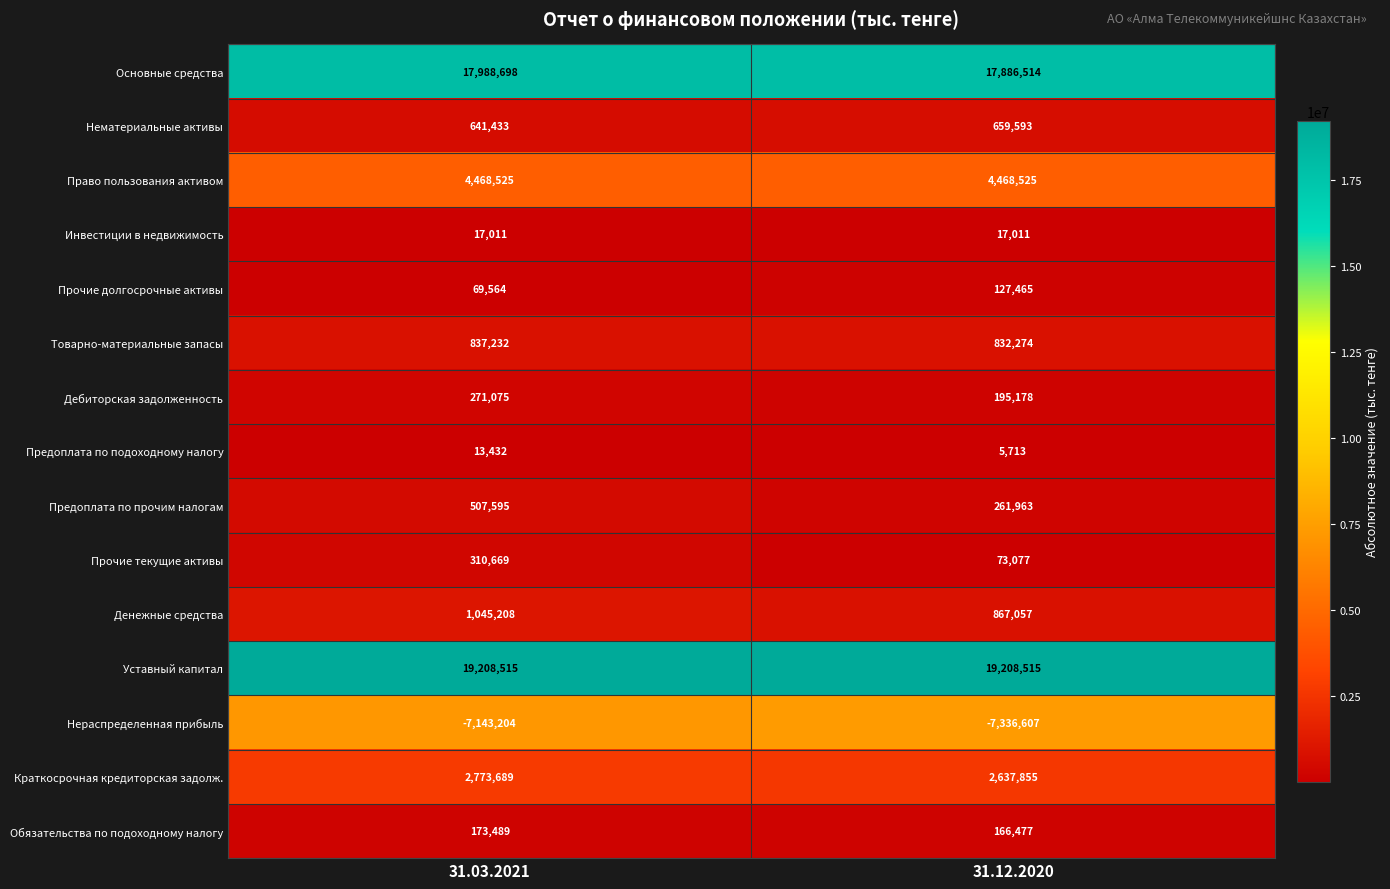

The value of Основные средства at 31.03.2021 is 17988698. True or false?

True